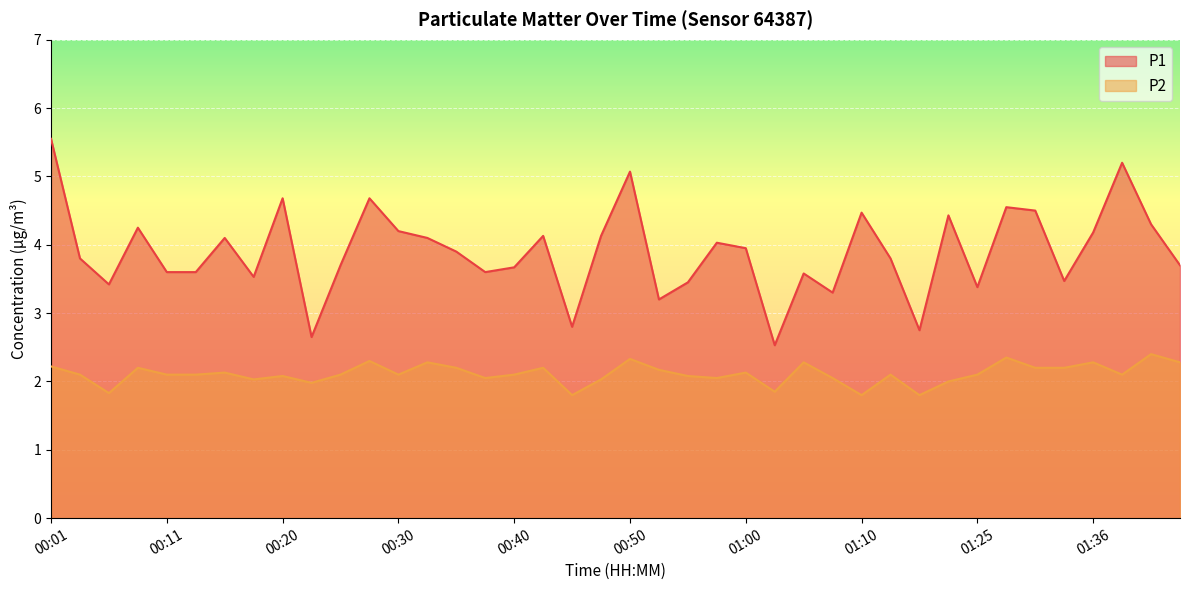

What is the average value of the P1 series?

3.9